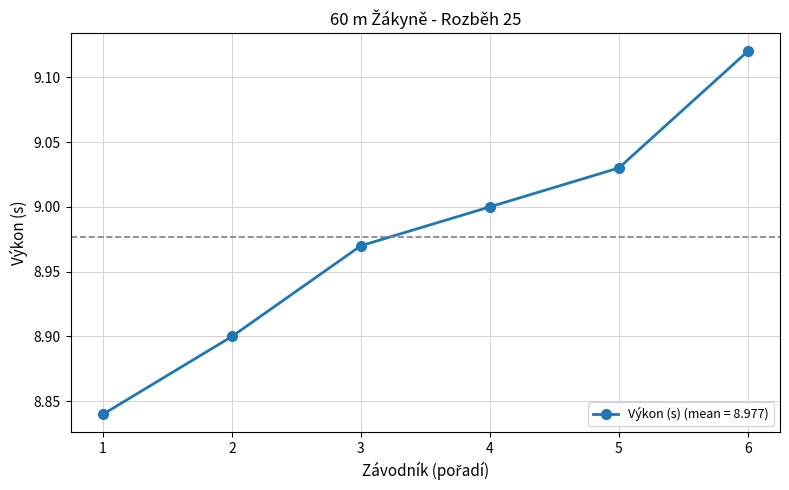

Rank the categories by value from lowest to highest.

1, 2, 3, 4, 5, 6